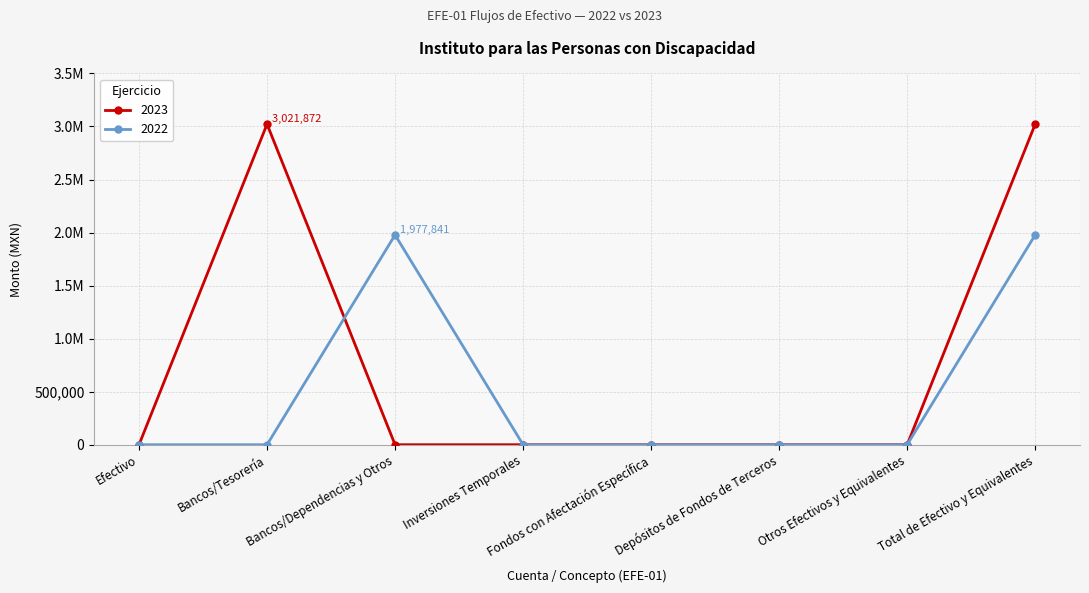

In 2023, how many points are higher than both neighbors (excluding endpoints)?

1